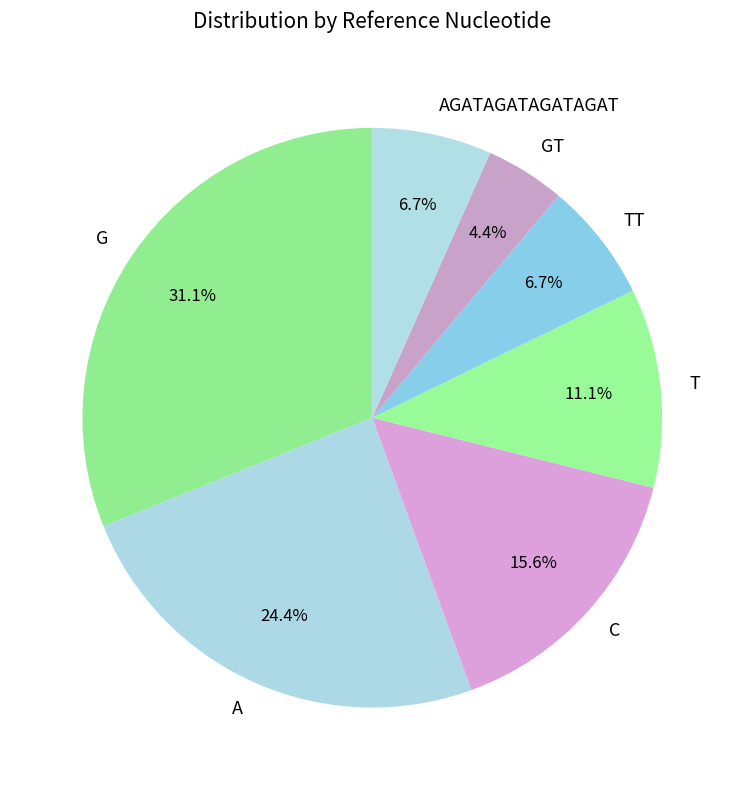

Approximately how many times larger is the value at C compared to G?

0.5